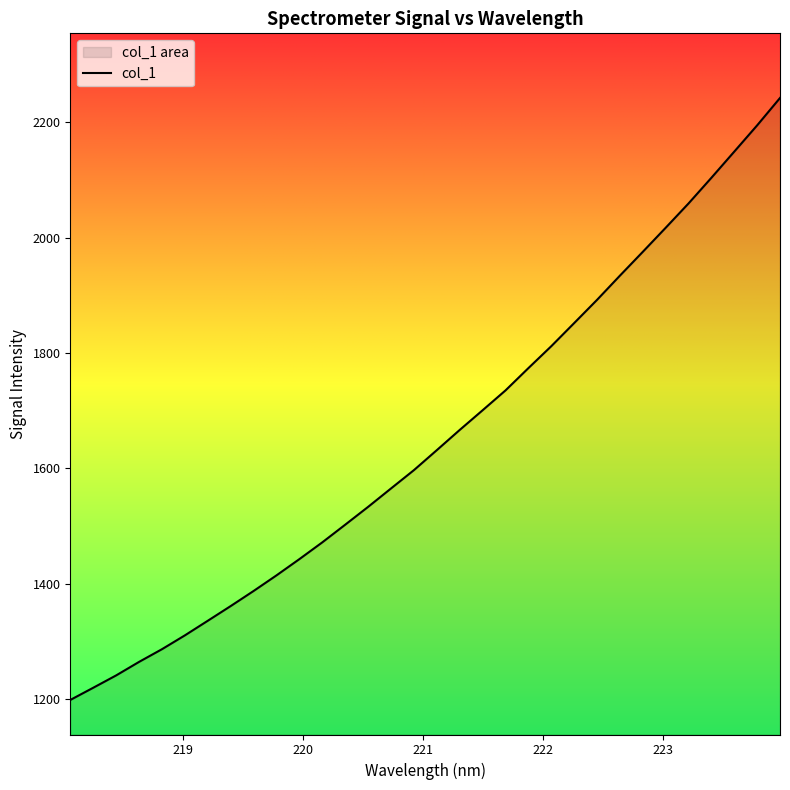

What is the difference between the maximum and minimum values?

1044.0